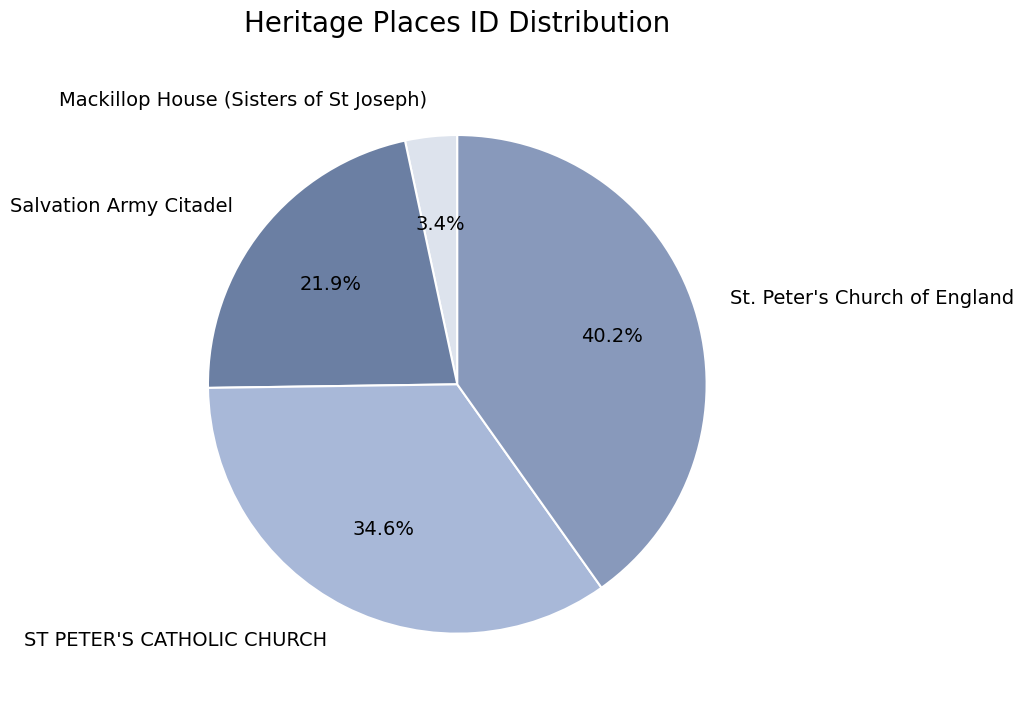

To the nearest percent, what portion does Mackillop House (Sisters of St Joseph) represent?

3%